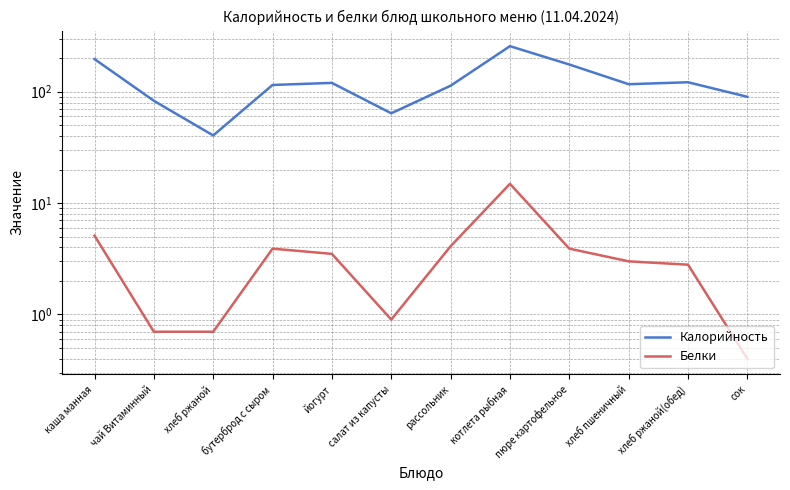

How many distinct data groups are displayed?

2